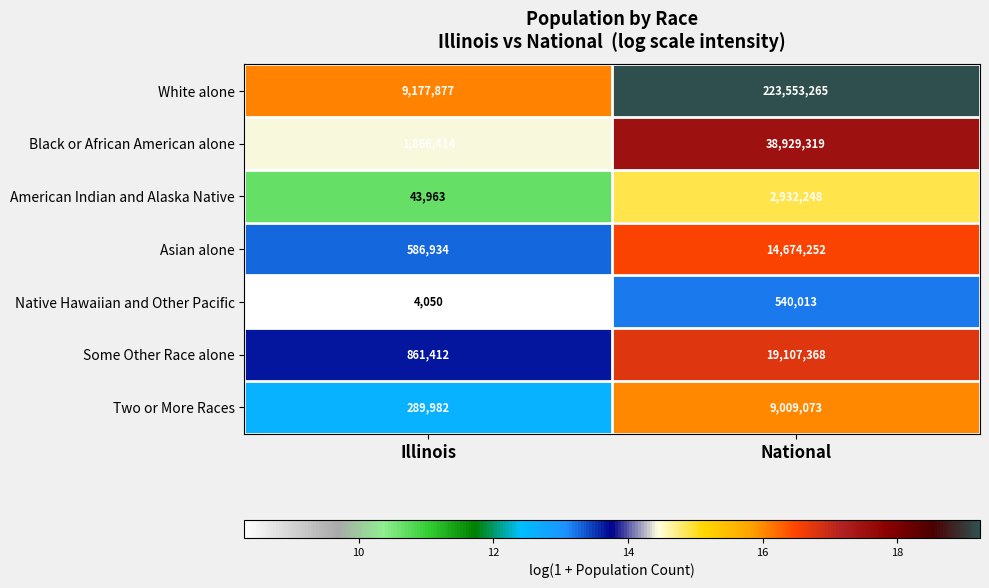

Rank the series at National from lowest to highest value.

Native Hawaiian and Other Pacific, American Indian and Alaska Native, Two or More Races, Asian alone, Some Other Race alone, Black or African American alone, White alone